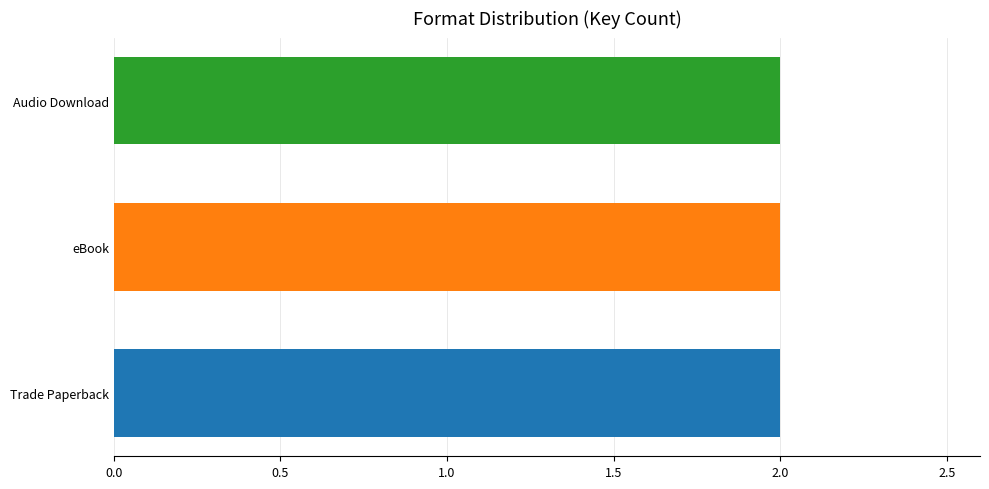

Which series has the largest total across all categories?

Trade Paperback